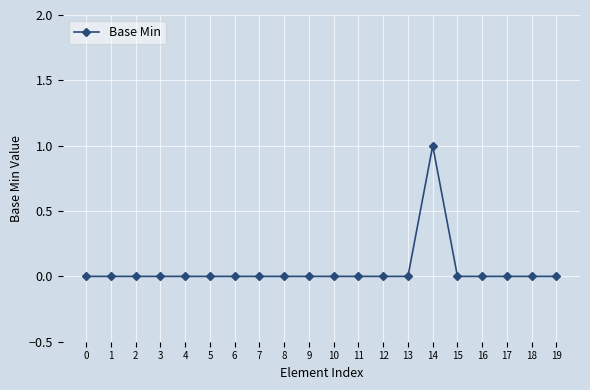

Does the chart display data point markers on the line(s)?

Yes